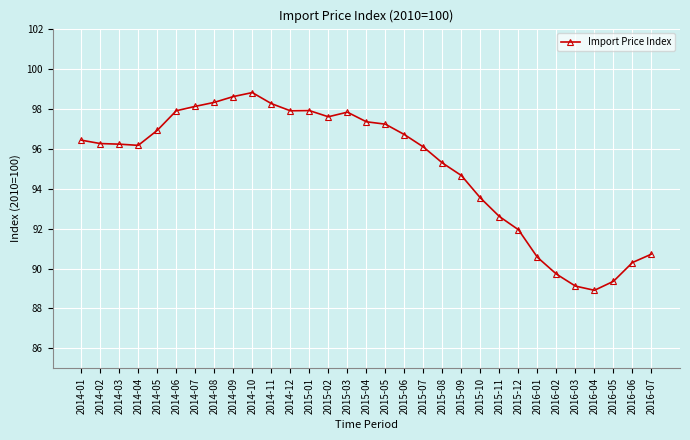

How many lines are shown in the chart?

1